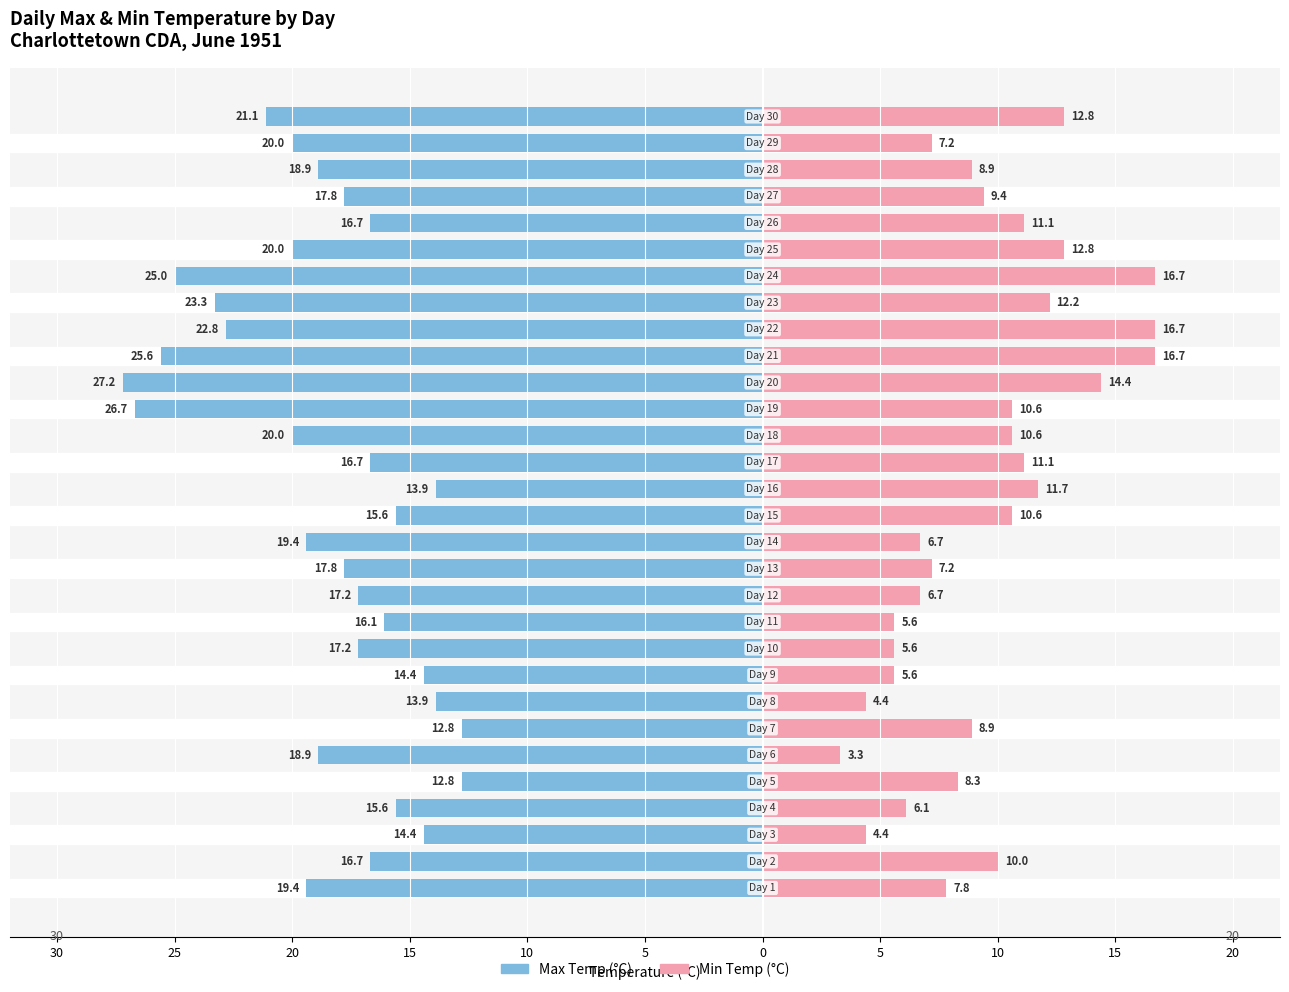

Reading right to left, extract all data points from this chart.

Max Temp (C): -21.1	-20.0	-18.9	-17.8	-16.7	-20.0	-25.0	-23.3	-22.8	-25.6	-27.2	-26.7	-20.0	-16.7	-13.9	-15.6	-19.4	-17.8	-17.2	-16.1	-17.2	-14.4	-13.9	-12.8	-18.9	-12.8	-15.6	-14.4	-16.7	-19.4
Min Temp (C): 12.8	7.2	8.9	9.4	11.1	12.8	16.7	12.2	16.7	16.7	14.4	10.6	10.6	11.1	11.7	10.6	6.7	7.2	6.7	5.6	5.6	5.6	4.4	8.9	3.3	8.3	6.1	4.4	10.0	7.8